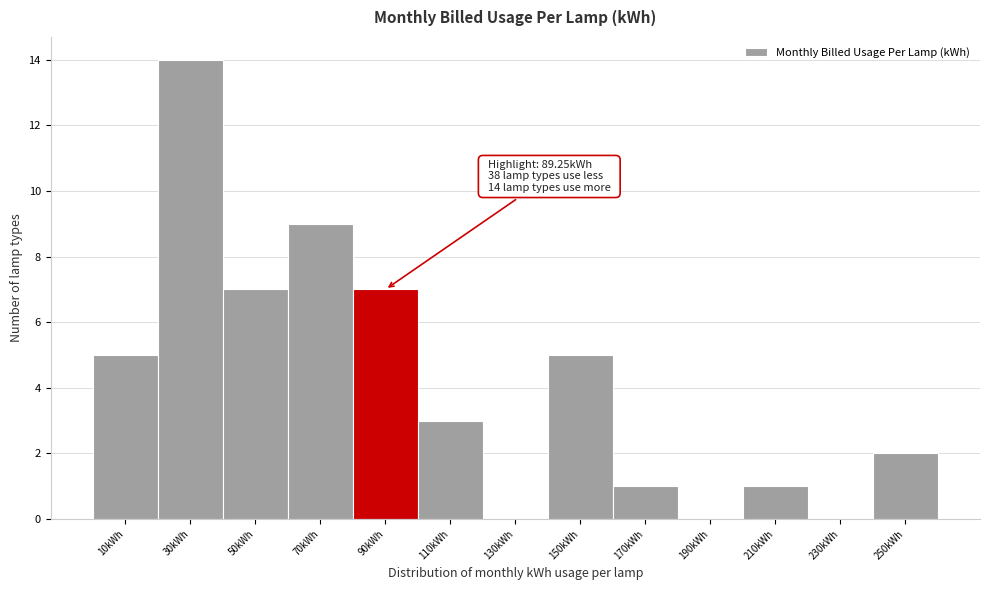

Which range on the x-axis has the tallest bar?

20 to 40